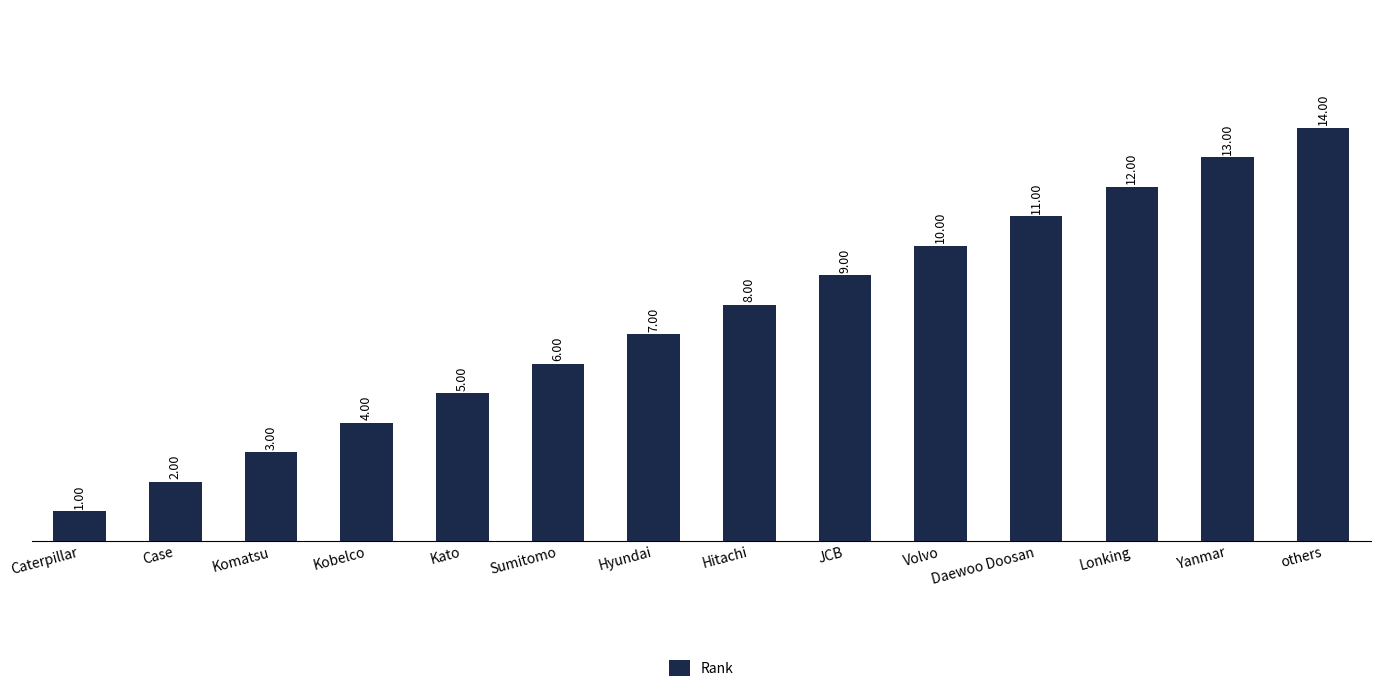

What position from the left is Lonking?

12